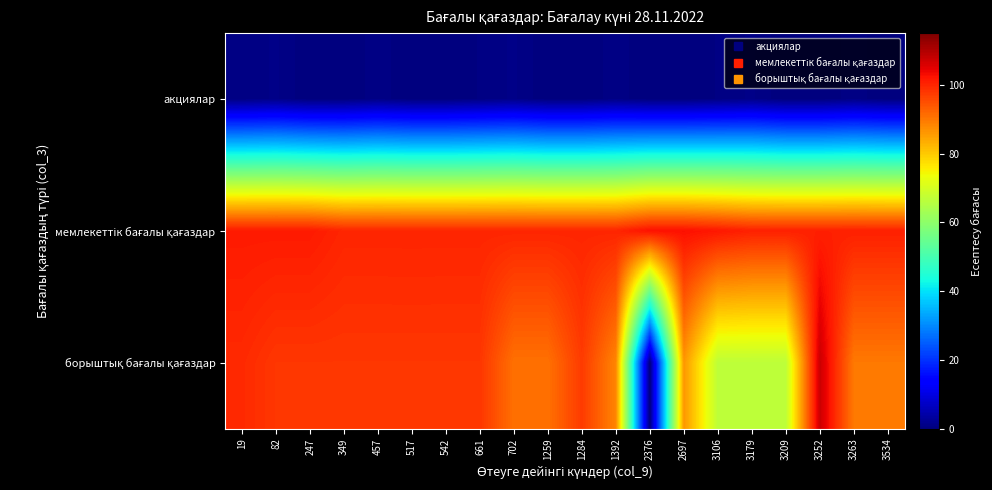

At which category is the sum across all series the highest?

3252